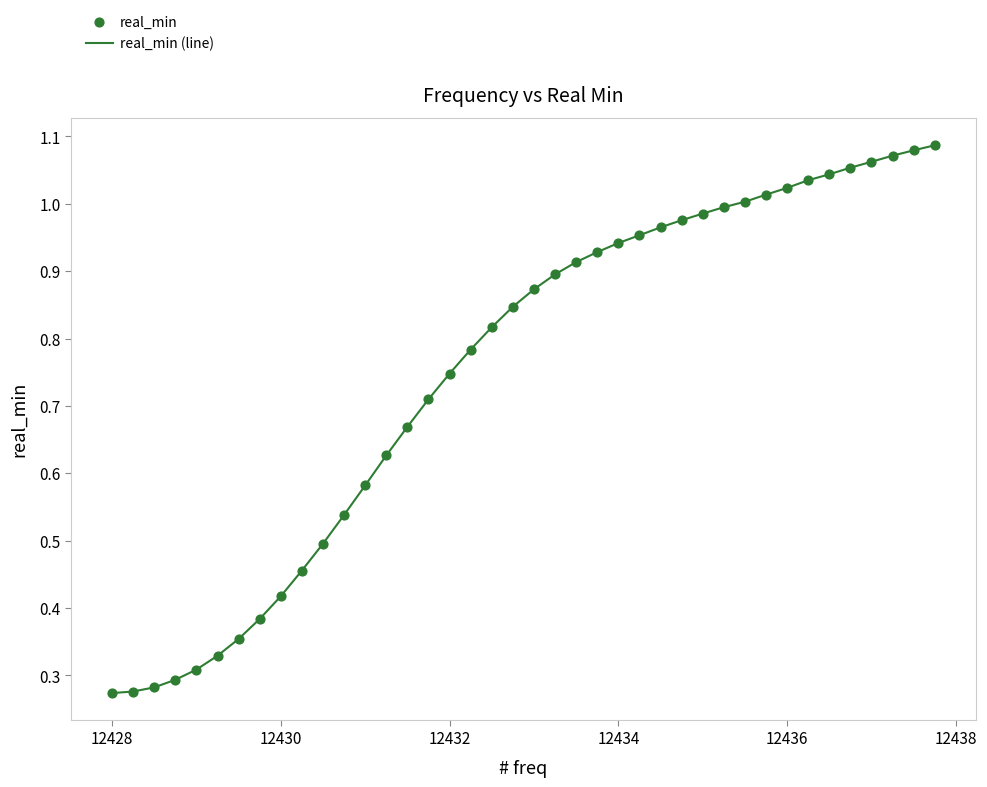

How many lines are shown in the chart?

1